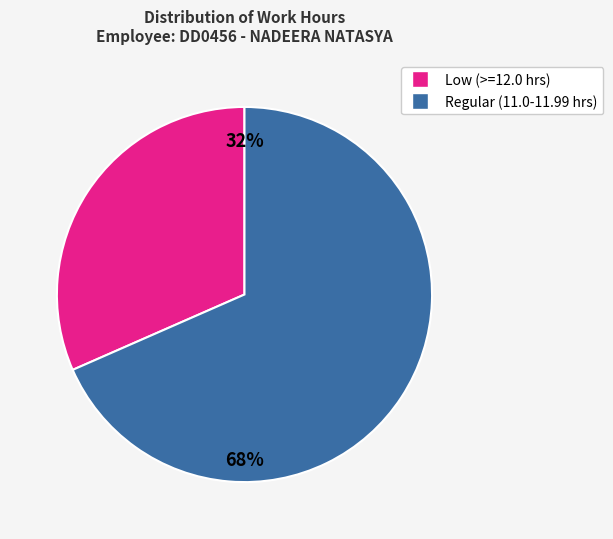

Which has a higher value, Regular (11.0-11.99 hrs) or Low (>=12.0 hrs)?

Regular (11.0-11.99 hrs)